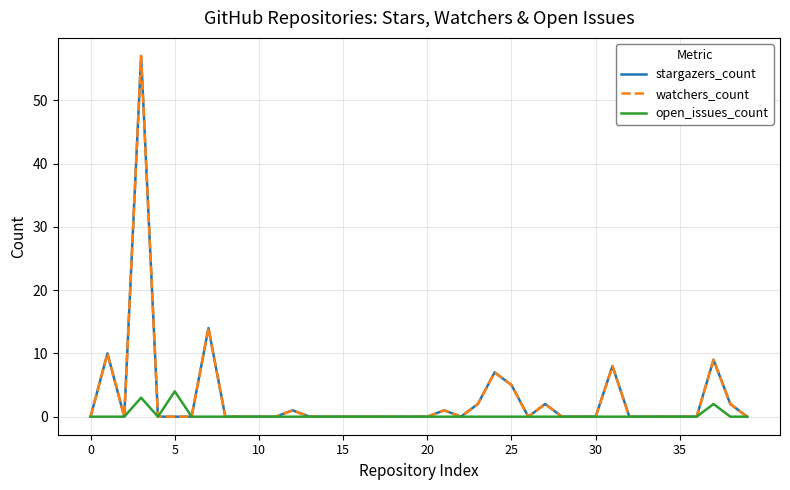

Reading right to left, transcribe all the data shown in this chart.

stargazers_count: 0	2	9	0	0	0	0	0	8	0	0	0	2	0	5	7	2	0	1	0	0	0	0	0	0	0	0	1	0	0	0	0	14	0	0	0	57	0	10	0
watchers_count: 0	2	9	0	0	0	0	0	8	0	0	0	2	0	5	7	2	0	1	0	0	0	0	0	0	0	0	1	0	0	0	0	14	0	0	0	57	0	10	0
open_issues_count: 0	0	2	0	0	0	0	0	0	0	0	0	0	0	0	0	0	0	0	0	0	0	0	0	0	0	0	0	0	0	0	0	0	0	4	0	3	0	0	0